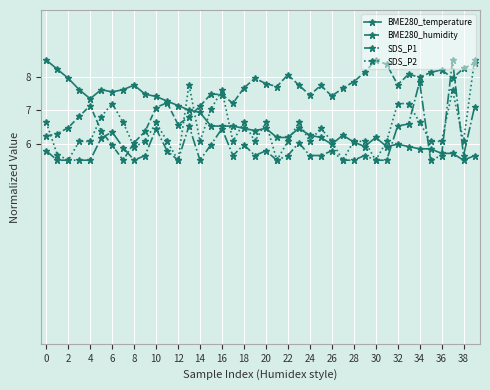

Rank the series by their average value, from lowest to highest.

SDS_P1, SDS_P2, BME280_temperature, BME280_humidity